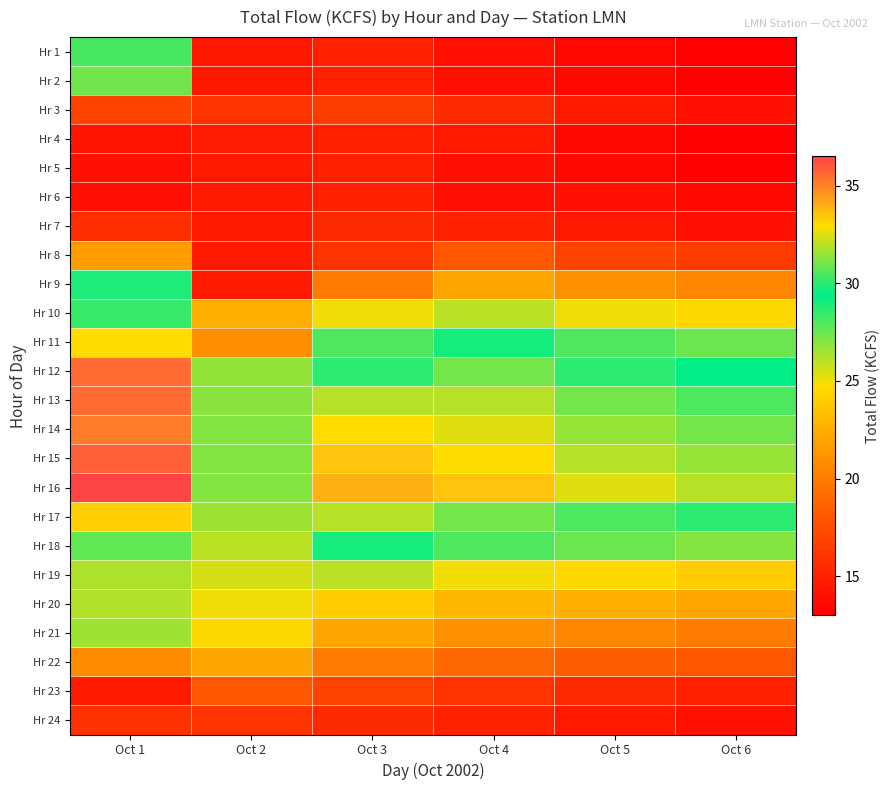

At how many categories does at least one series exceed 34?

1